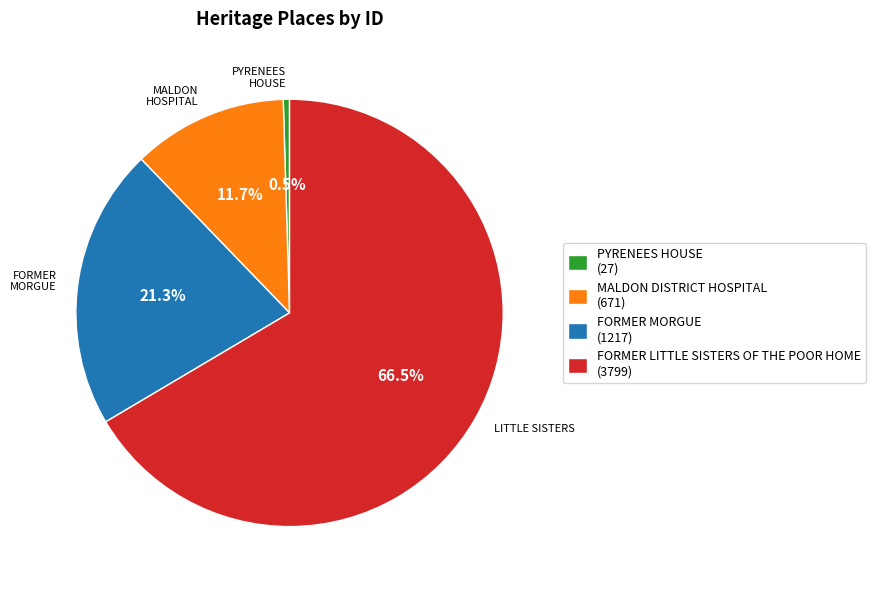

Is there any slice that represents more than half of the pie?

Yes